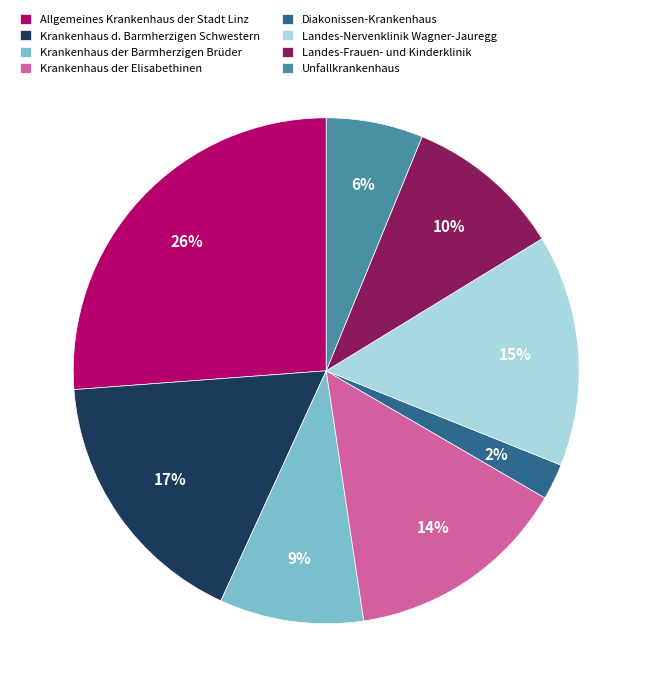

Combined, do Allgemeines Krankenhaus der Stadt Linz and Landes-Nervenklinik Wagner-Jauregg account for over 50%?

No